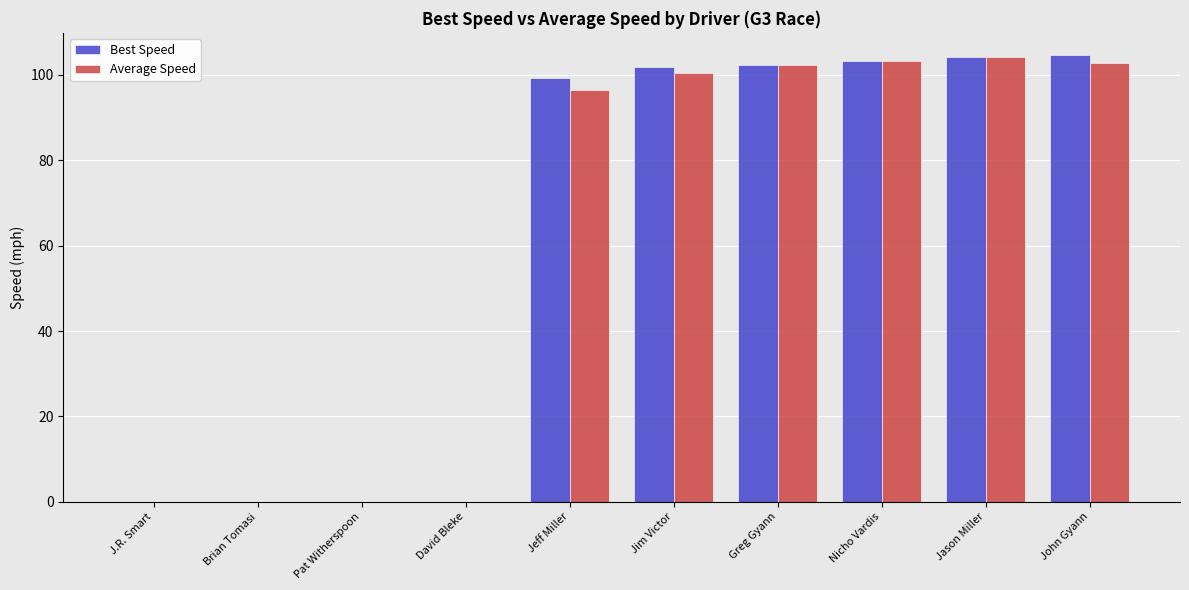

What are all the series names shown in the legend?

Best Speed, Average Speed